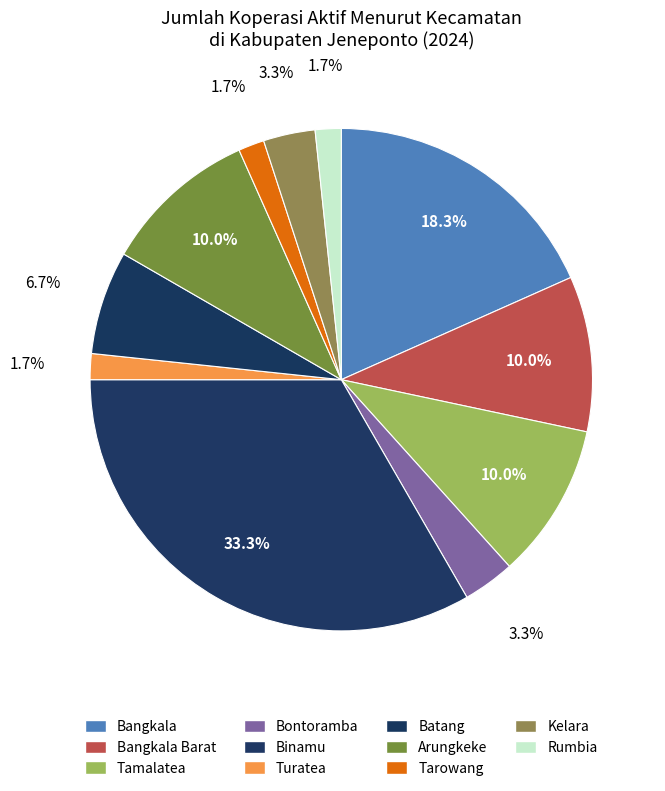

Count the number of slices in the pie.

11